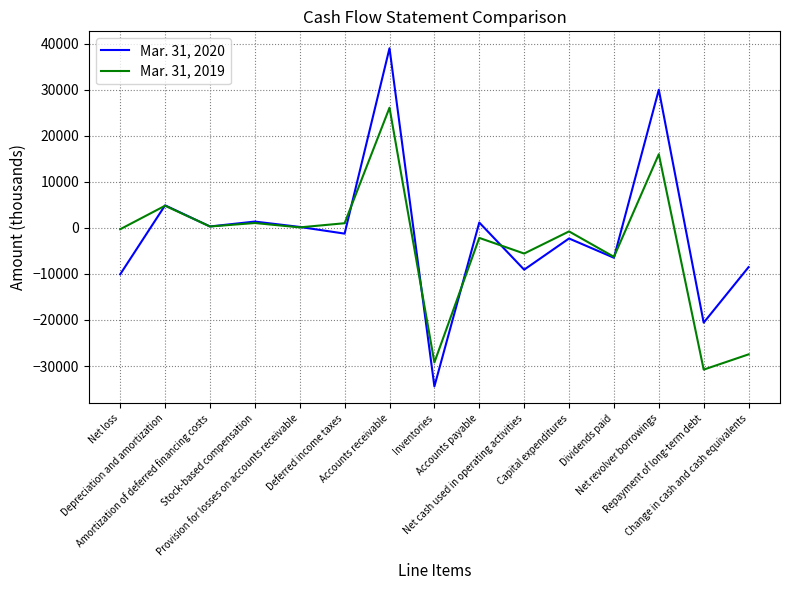

Which series has the widest spread of values?

Mar. 31, 2020